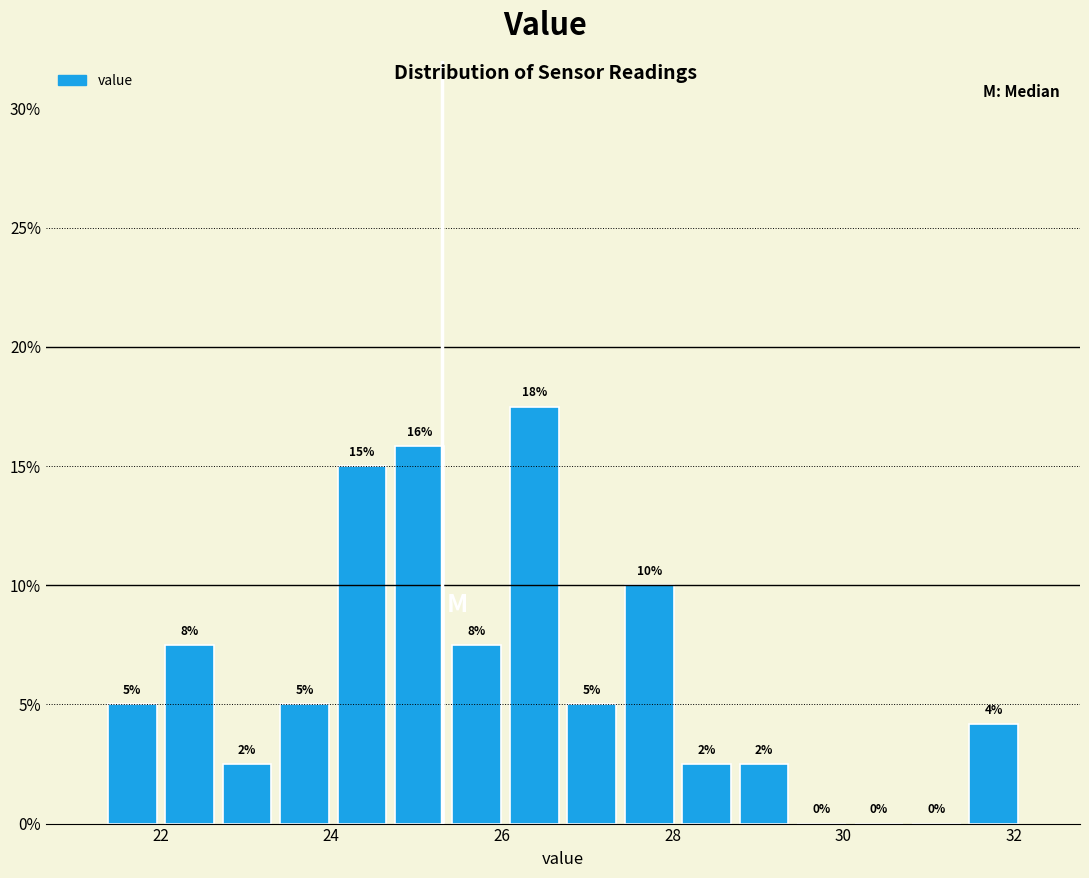

Around what value on the x-axis is the tallest bar? Give the approximate position of its centre, as read against the axis.

26.4